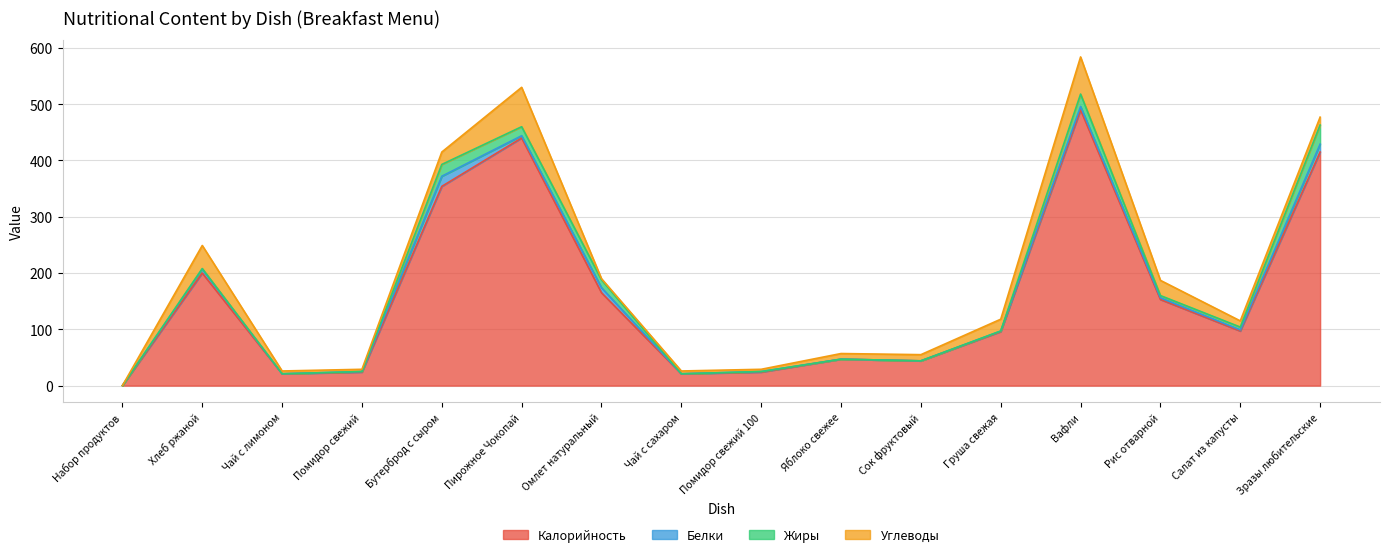

True or false: Белки has a value of 0 at Сок фруктовый.

True